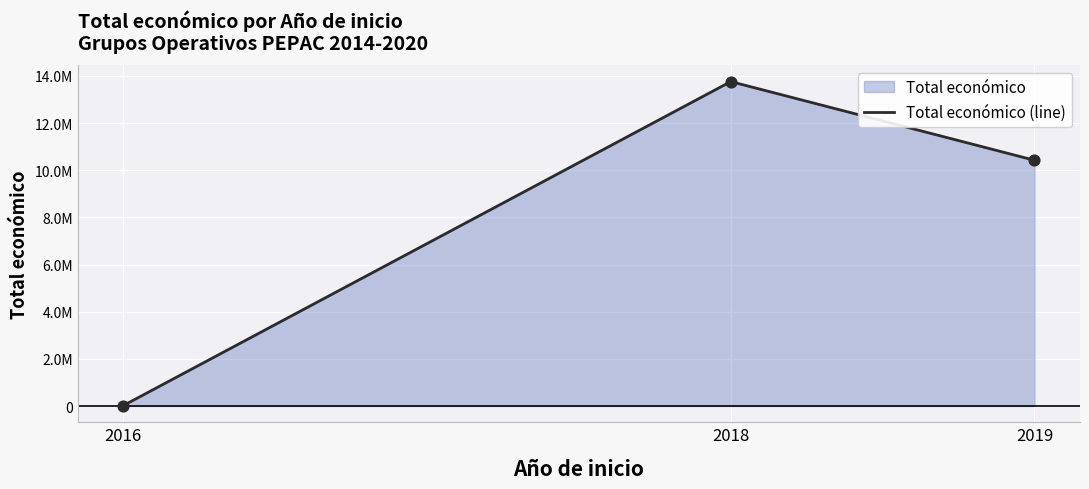

What is the ratio of the value at 2019 to the value at 2018?

0.8